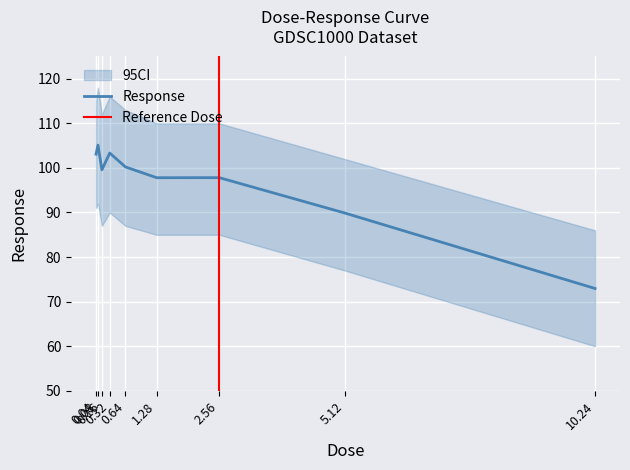

What is the change in value from 0.16 to 0.32?

+3.8